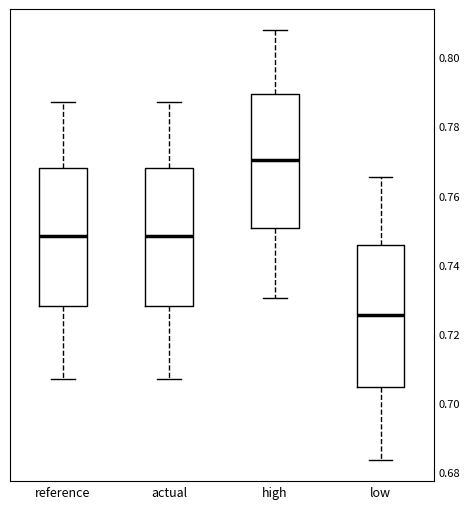

Where does the lower whisker of the box for actual end on the y-axis? The values are not printed on the chart, so give them approximately, as read against the axis.

0.708